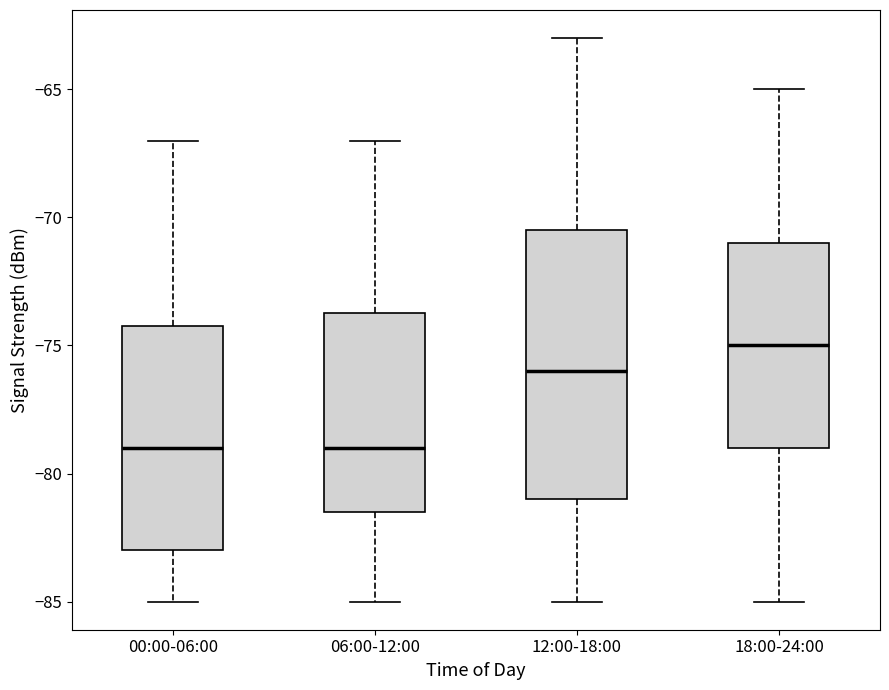

Reading left to right, read every box against the y-axis: the position of its median line, the range the box covers, and the ends of its whiskers. The values are not printed on the chart, so give them approximately, as read against the axis.

00:00-06:00: median -79.0, box -83.0 to -74.0, whiskers -85.0 to -67.0
06:00-12:00: median -79.0, box -81.5 to -73.5, whiskers -85.0 to -67.0
12:00-18:00: median -76.0, box -81.0 to -70.5, whiskers -85.0 to -63.0
18:00-24:00: median -75.0, box -79.0 to -71.0, whiskers -85.0 to -65.0